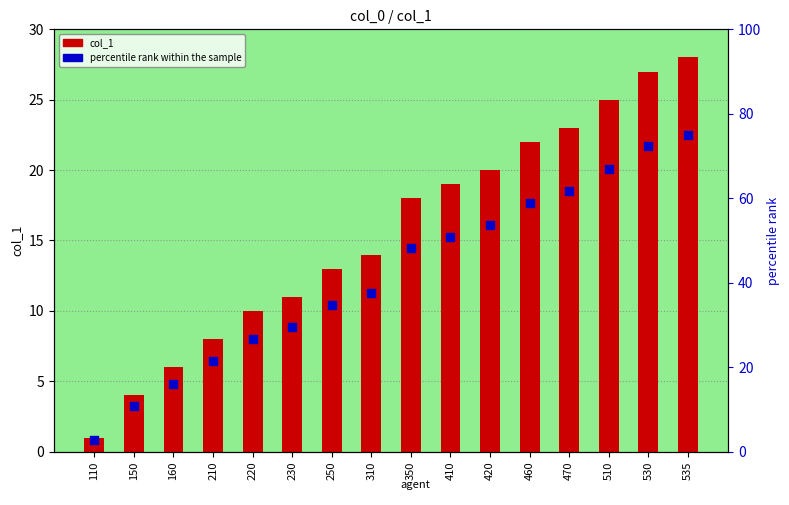

At which category is the sum across all series the highest?

535